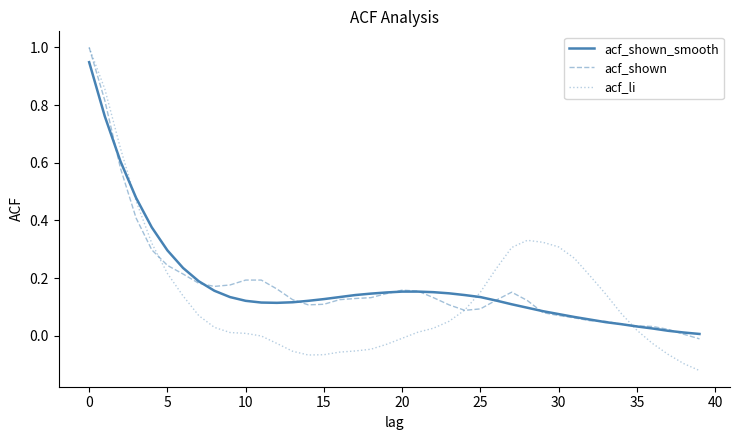

How many negative values does the acf_shown series have?

1